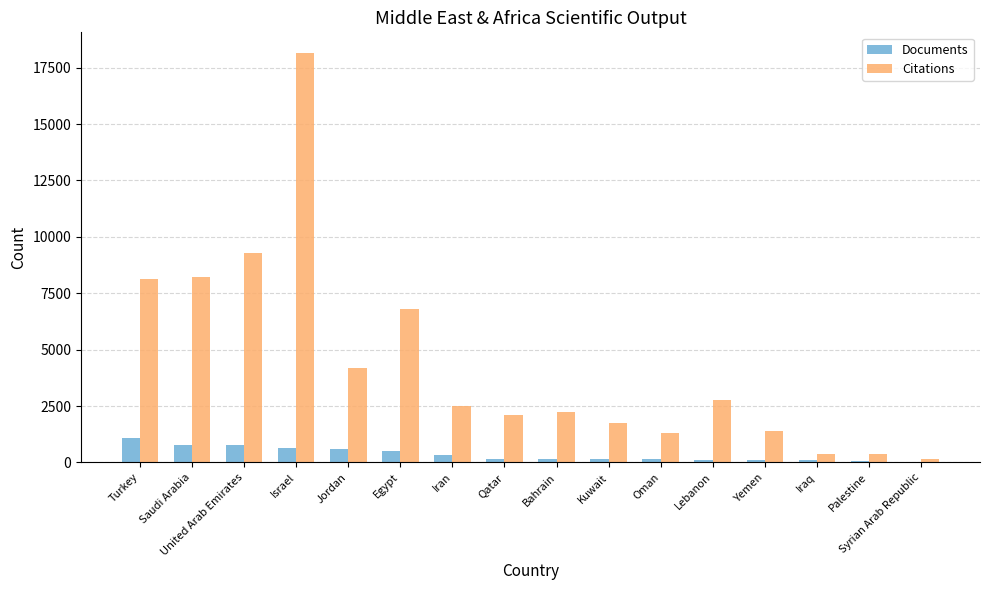

Is it true that Citations equals 6808 at Egypt?

True